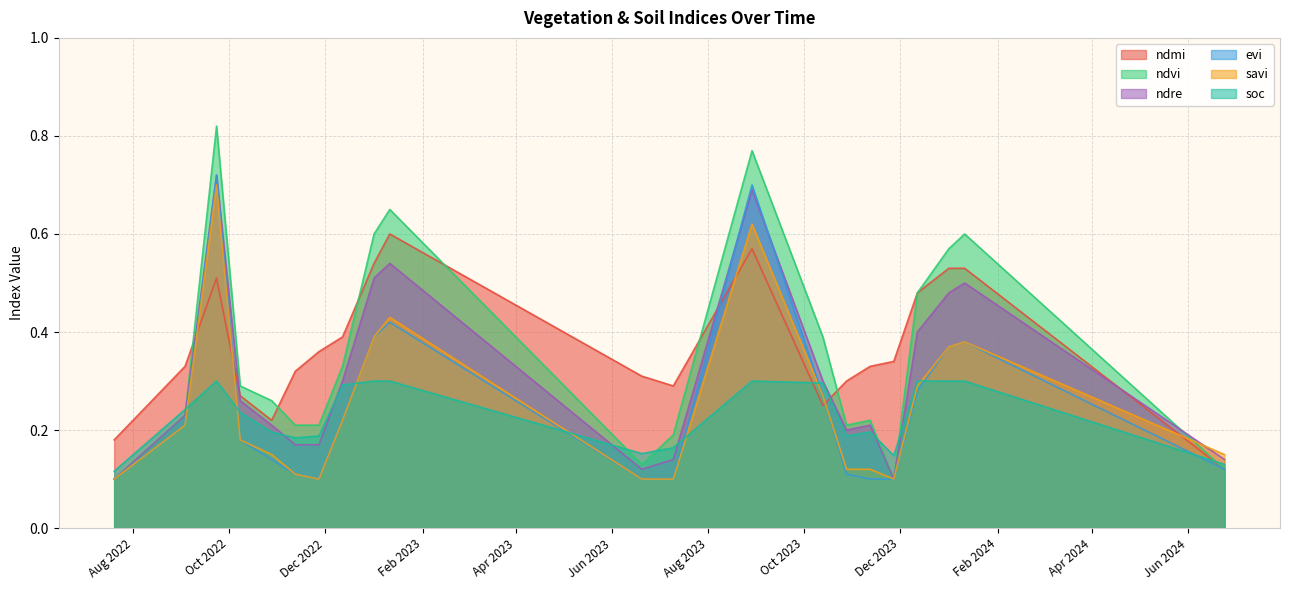

True or false: ndmi has more than 0 points higher than both neighbors.

True